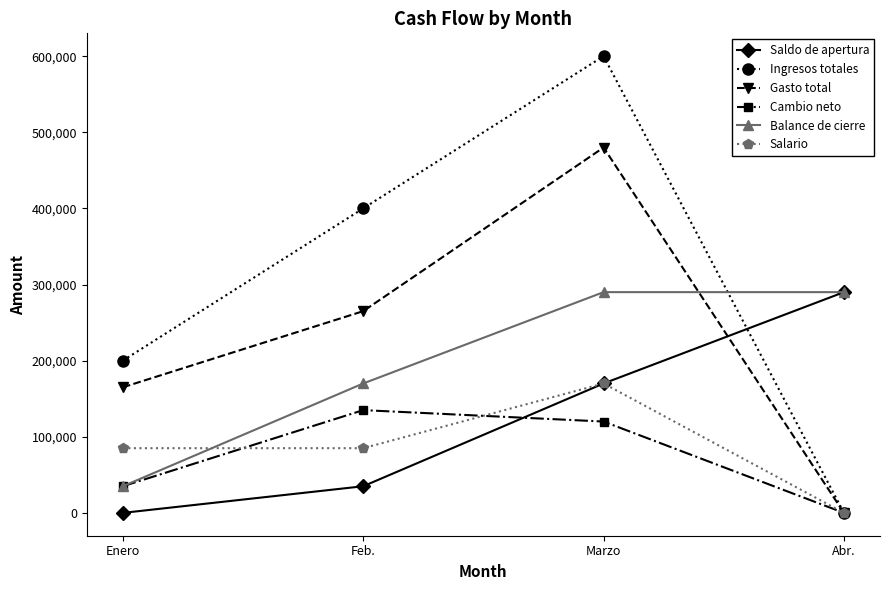

At which label does Cambio neto reach its peak?

Feb.